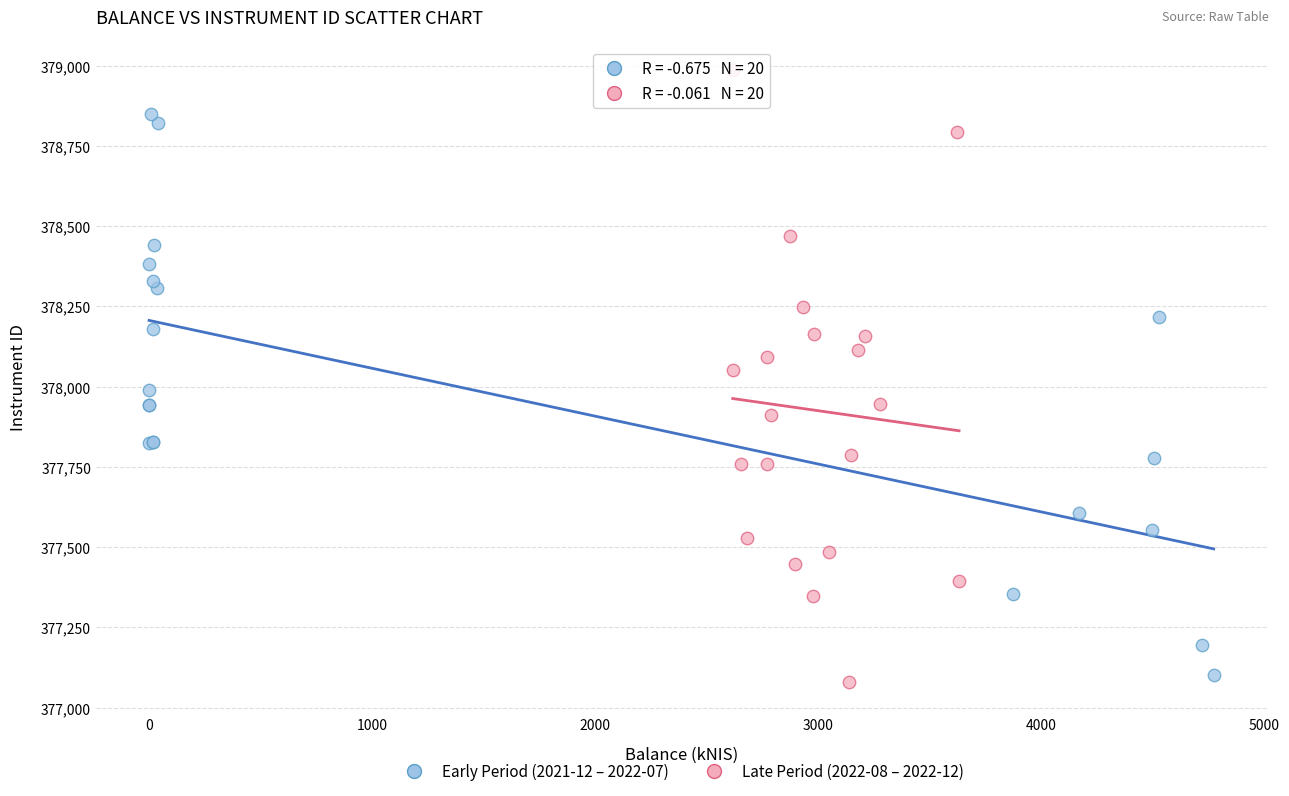

What are all the series names shown in the legend?

Early Period (2021-12 – 2022-07), Late Period (2022-08 – 2022-12)